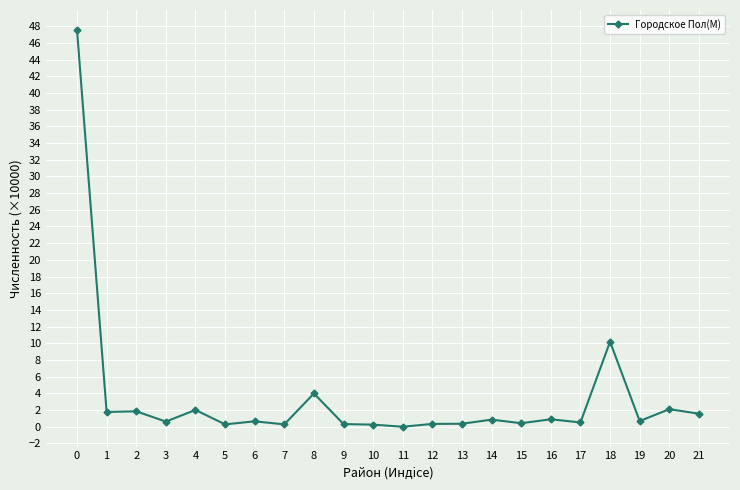

Does the chart display data point markers on the line(s)?

Yes